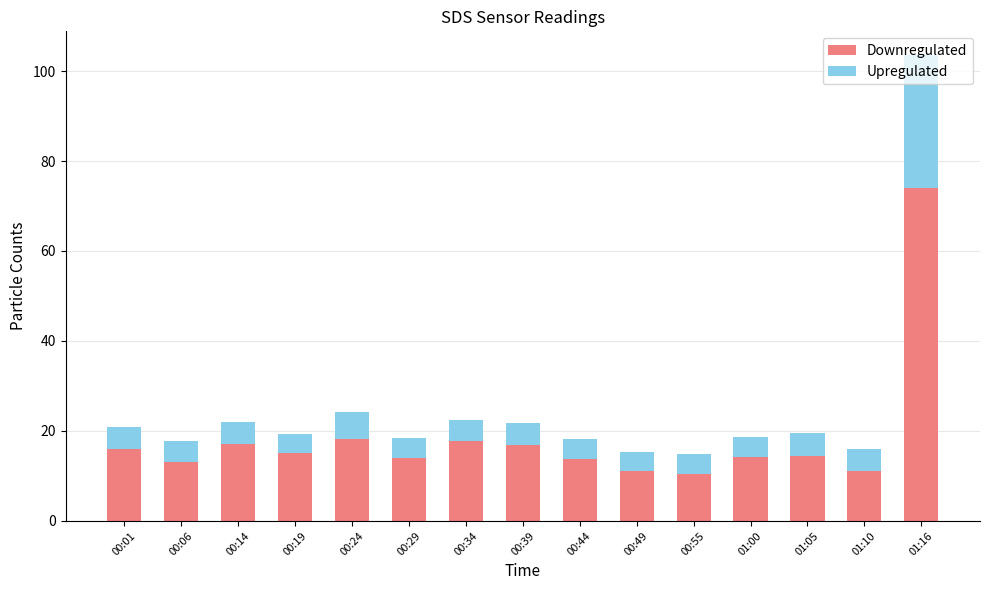

What is the total value across all series at 00:34?

22.4